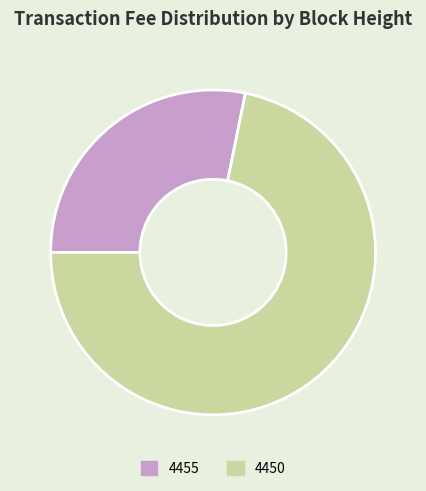

How many slices are in this pie chart?

2